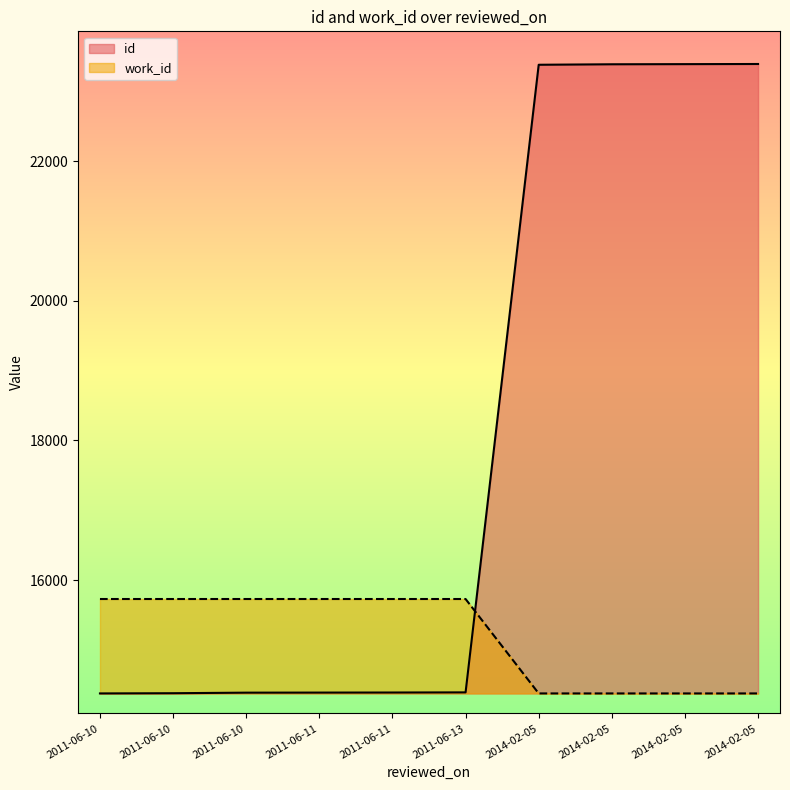

List the series in order of their peak value, lowest first.

work_id, id